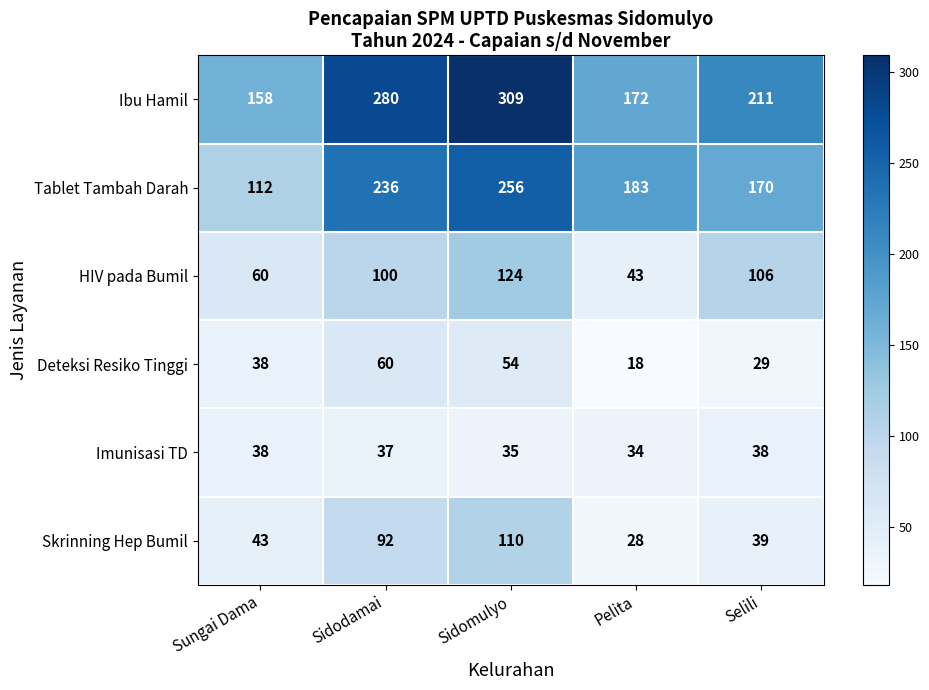

The value of Deteksi Resiko Tinggi at Pelita is 18. True or false?

True